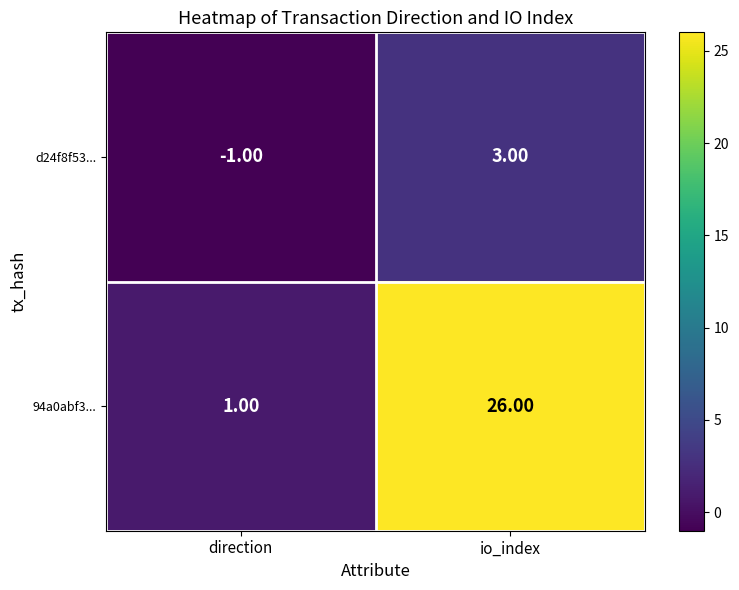

What is the difference between the maximum and minimum values in the 94a0abf3... series?

25